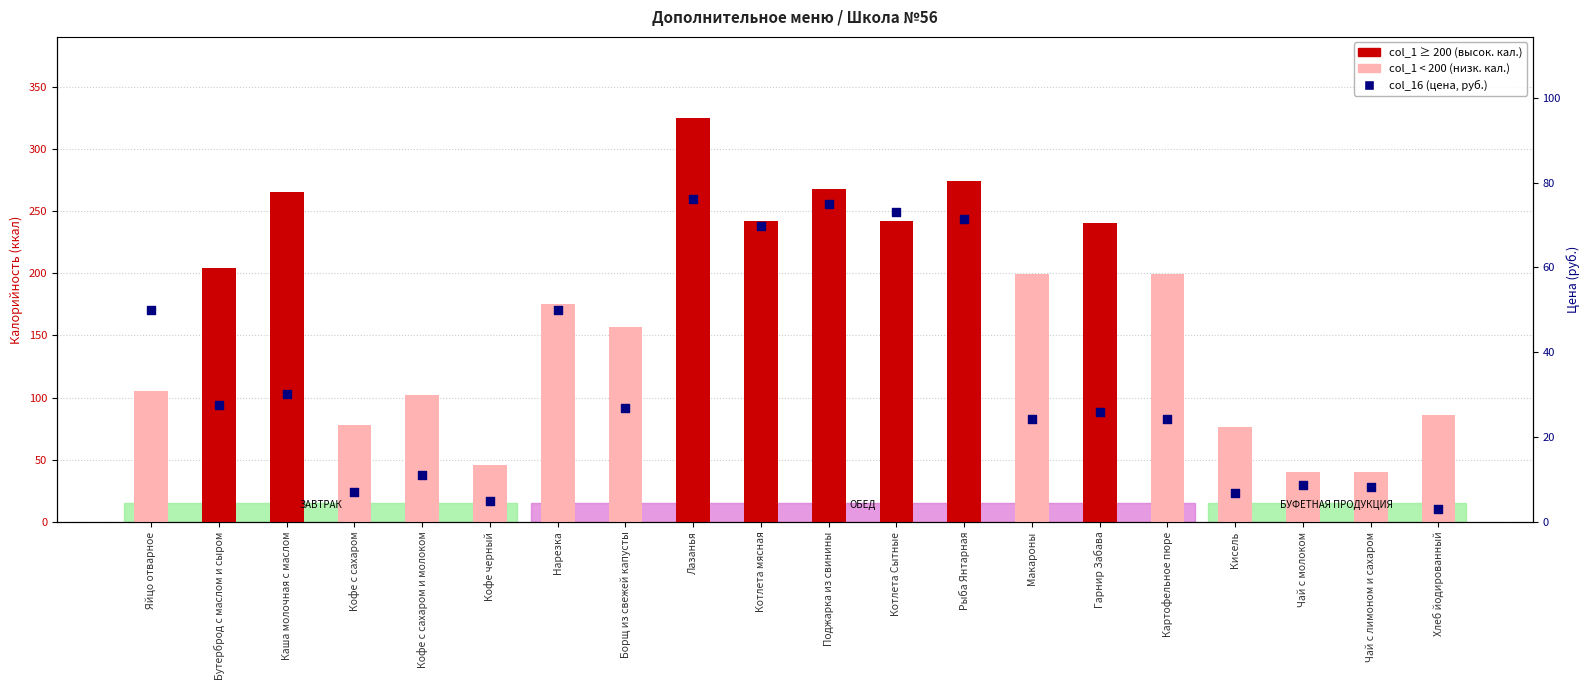

At which category is the sum across all series the highest?

Лазанья